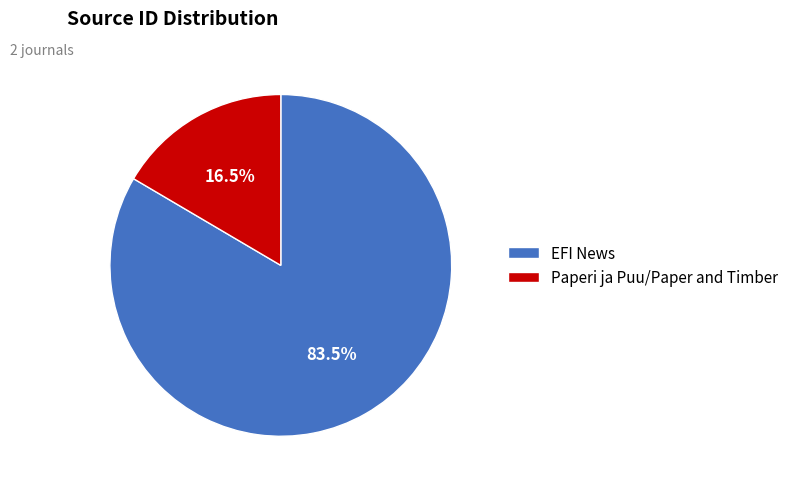

The EFI News slice represents 96% of the pie. True or false?

False